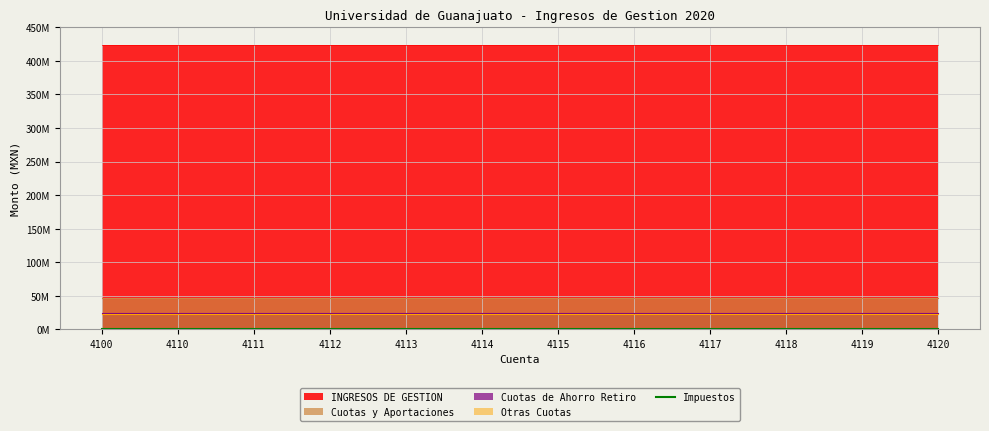

Which series has the largest total across all categories?

INGRESOS DE GESTION